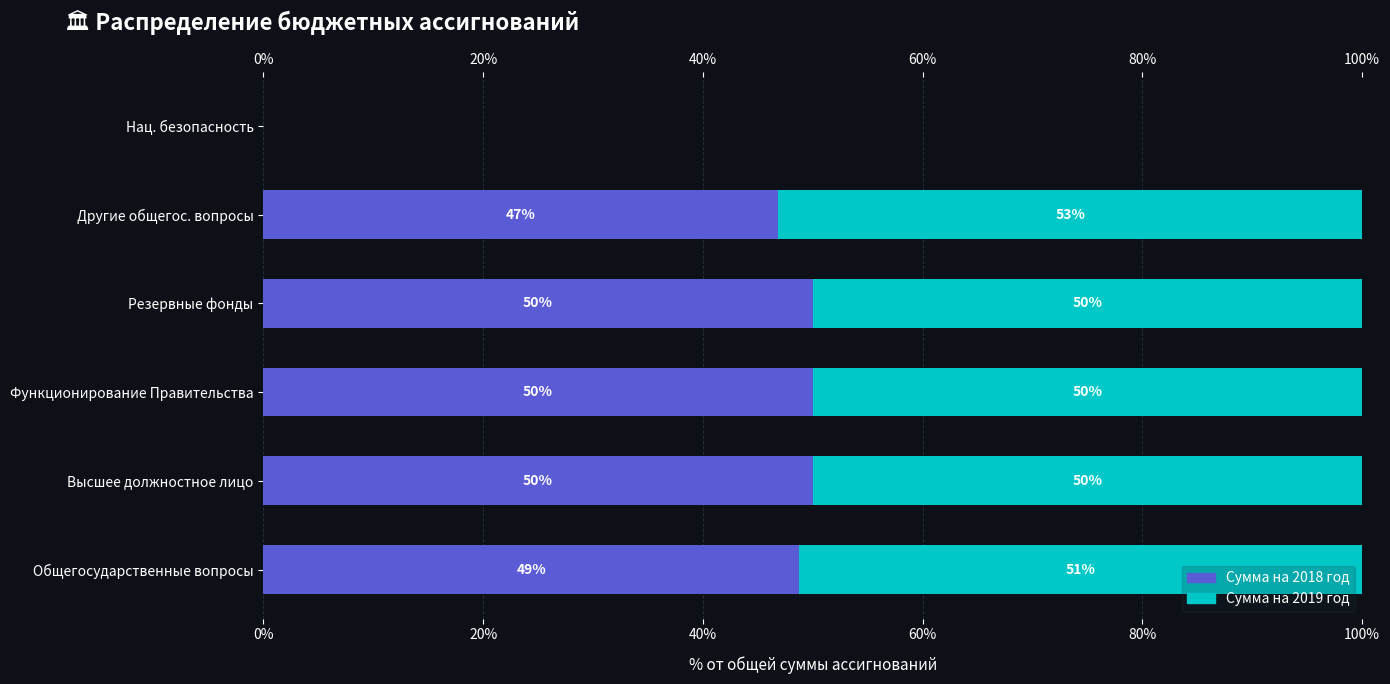

List the series in order of their overall mean, lowest first.

Сумма на 2018 год, Сумма на 2019 год